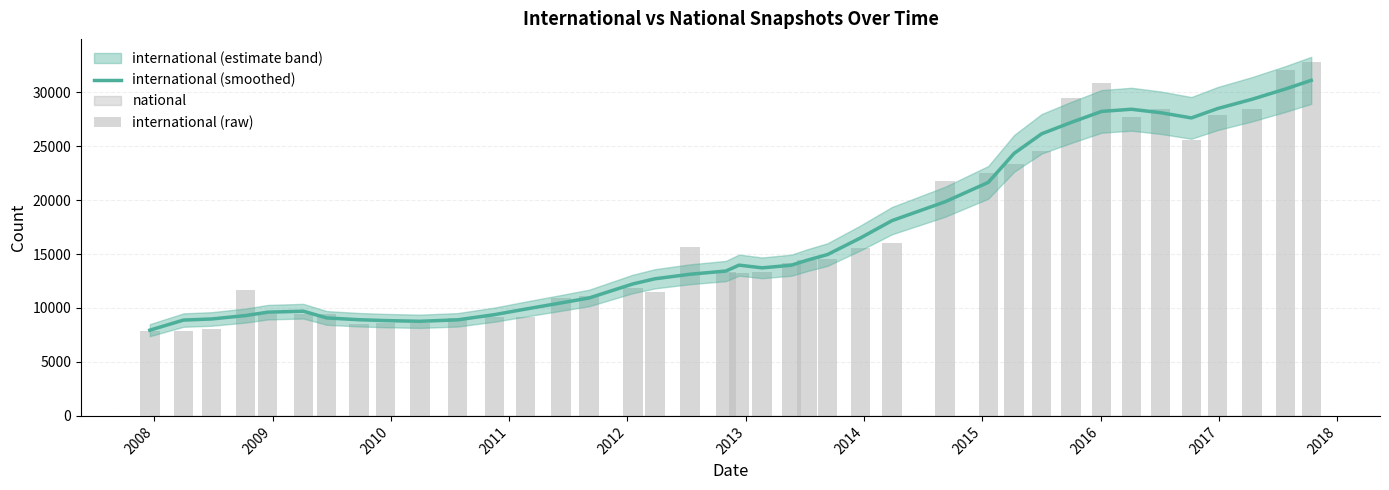

What is the lowest value of the international (smoothed) series?

7943.3